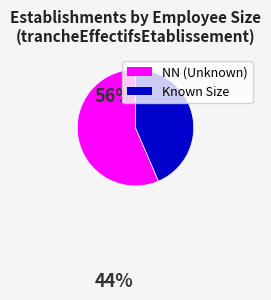

What is the ratio of the value at Known Size to the value at NN (Unknown)?

0.8